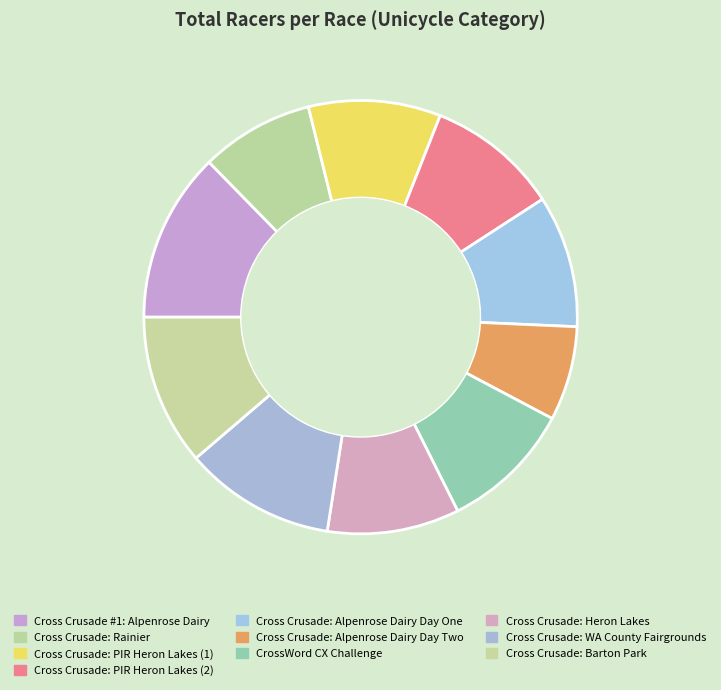

Count the number of slices in the pie.

10